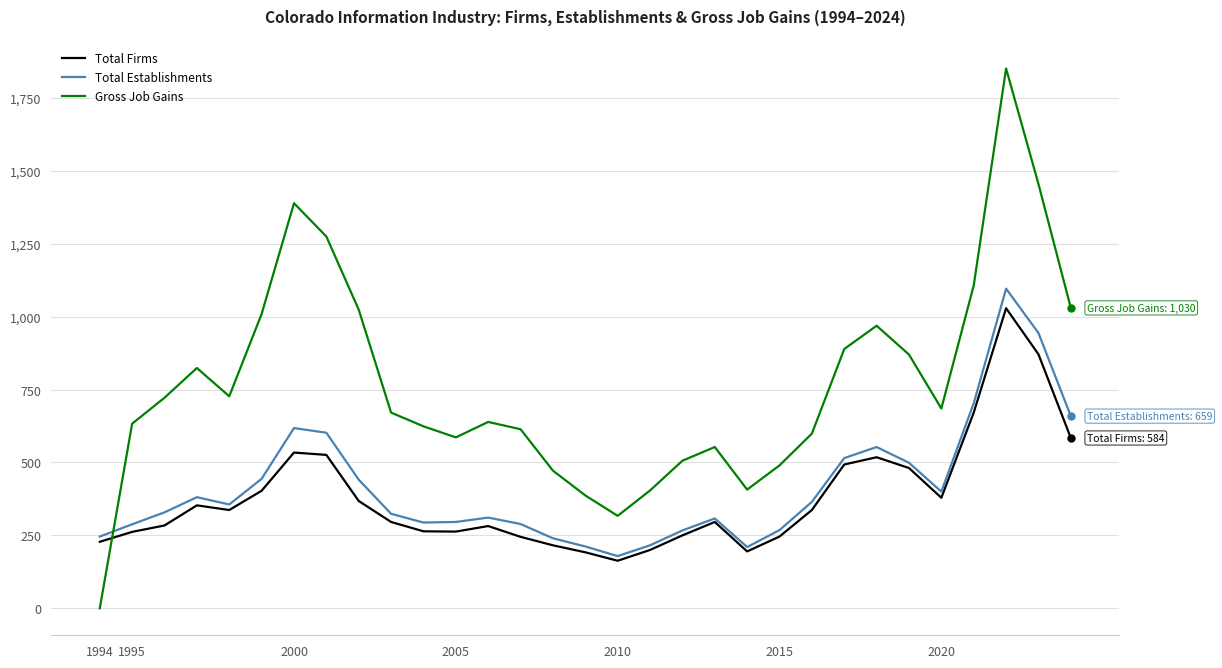

How many interior local peaks does the Total Establishments series have?

6